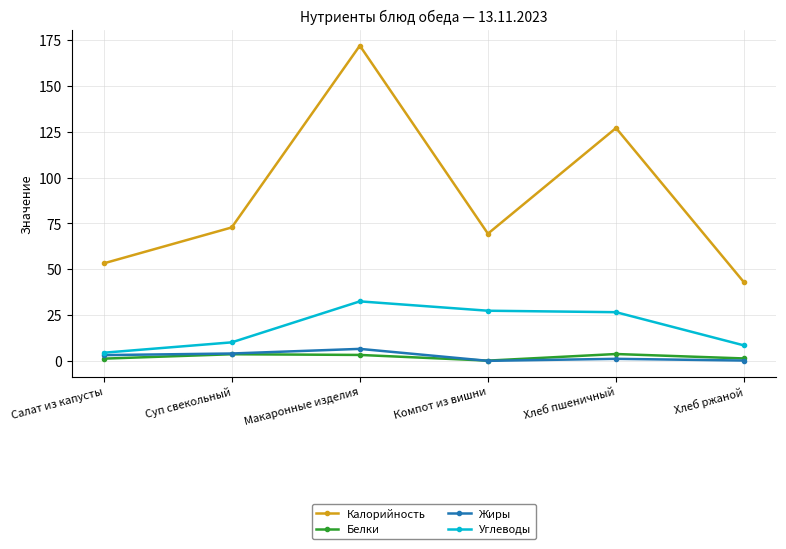

Rank the series by their maximum value, from highest to lowest.

Калорийность, Углеводы, Жиры, Белки